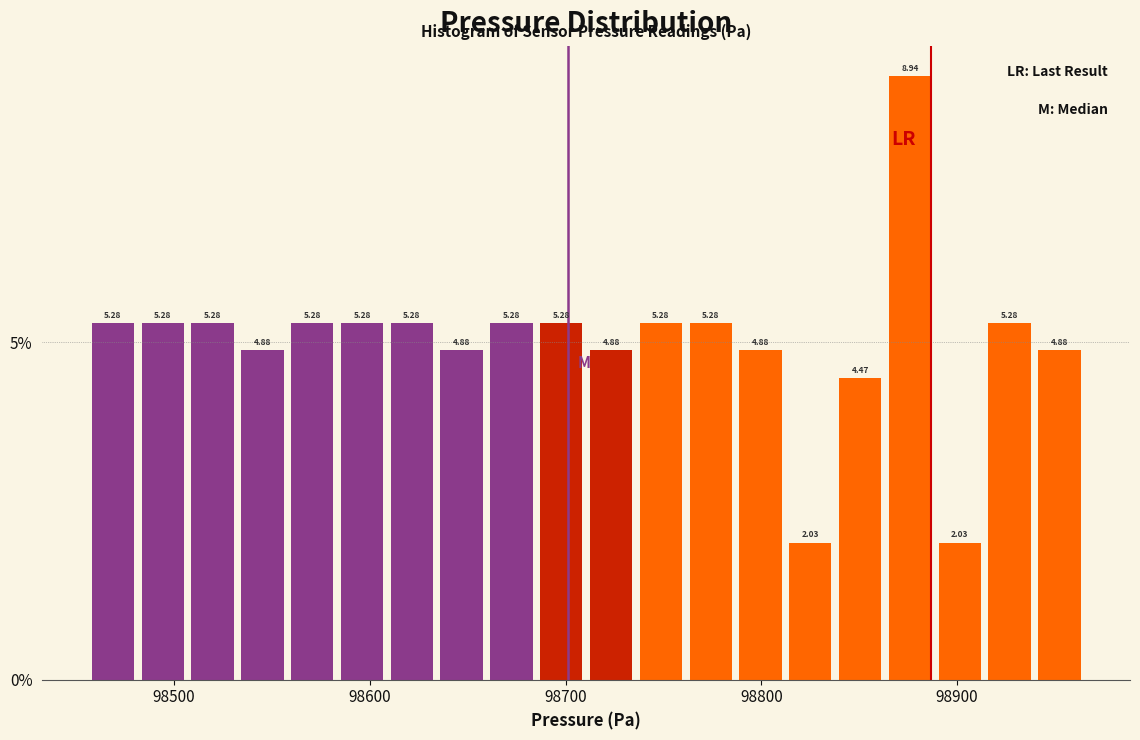

Read against the x-axis, roughly where is the centre of the tallest bar?

98880